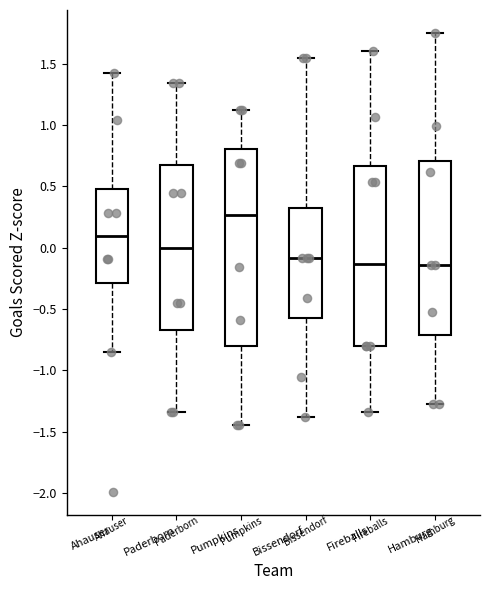

Reading left to right, transcribe this box plot: for each box, give where its median line is, the range the box spans, and where its two whiskers end, as read against the y-axis. The values are not printed on the chart, so give them approximately, as read against the axis.

Ahauser: median 0.10, box -0.30 to 0.45, whiskers -0.85 to 1.40
Paderborn: median 0.00, box -0.65 to 0.65, whiskers -1.35 to 1.35
Pumpkins: median 0.25, box -0.80 to 0.80, whiskers -1.45 to 1.10
Bissendorf: median -0.10, box -0.55 to 0.35, whiskers -1.40 to 1.55
Fireballs: median -0.15, box -0.80 to 0.65, whiskers -1.35 to 1.60
Hamburg: median -0.15, box -0.70 to 0.70, whiskers -1.30 to 1.75